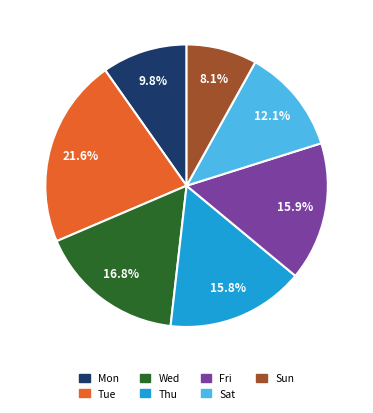

Which category has the biggest portion of the pie?

Tue